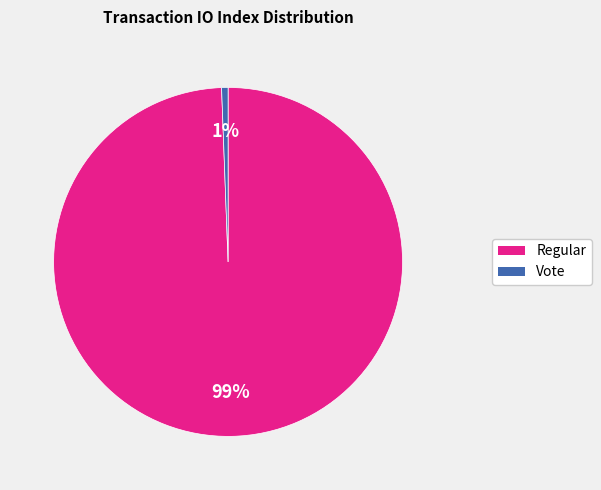

To the nearest percent, what percentage of the pie is Regular?

99%